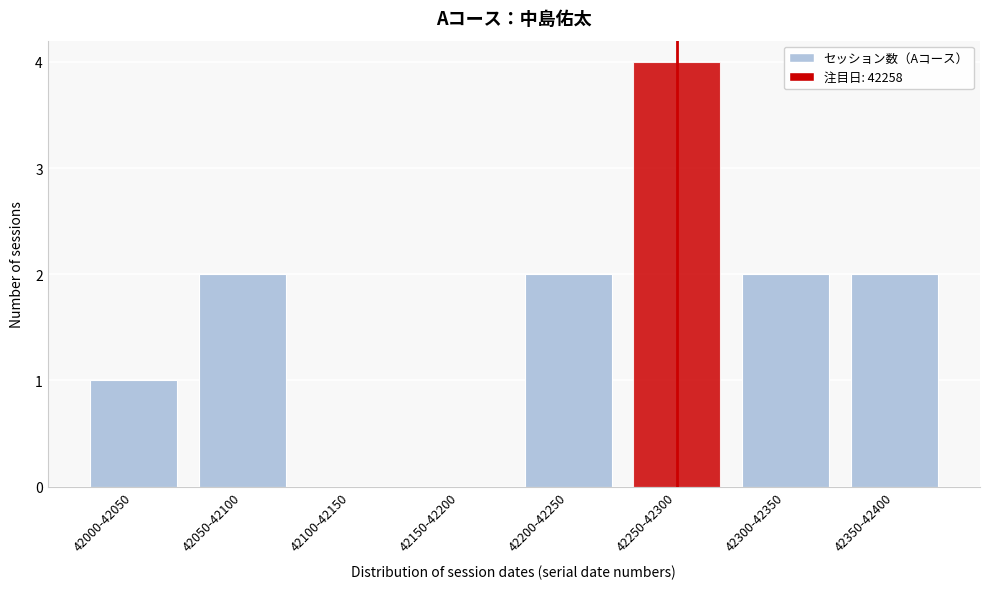

Reading left to right, transcribe all the data shown in this chart.

42000-42050=1	42050-42100=2	42100-42150=0	42150-42200=0	42200-42250=2	42250-42300=4	42300-42350=2	42350-42400=2